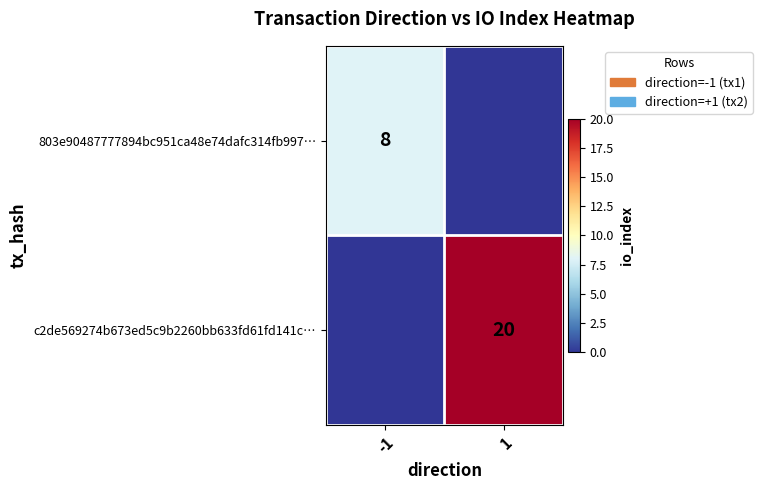

True or false: c2de569274b673ed5c9b2260bb633fd61fd141c… has a value of 20 at 1.

True